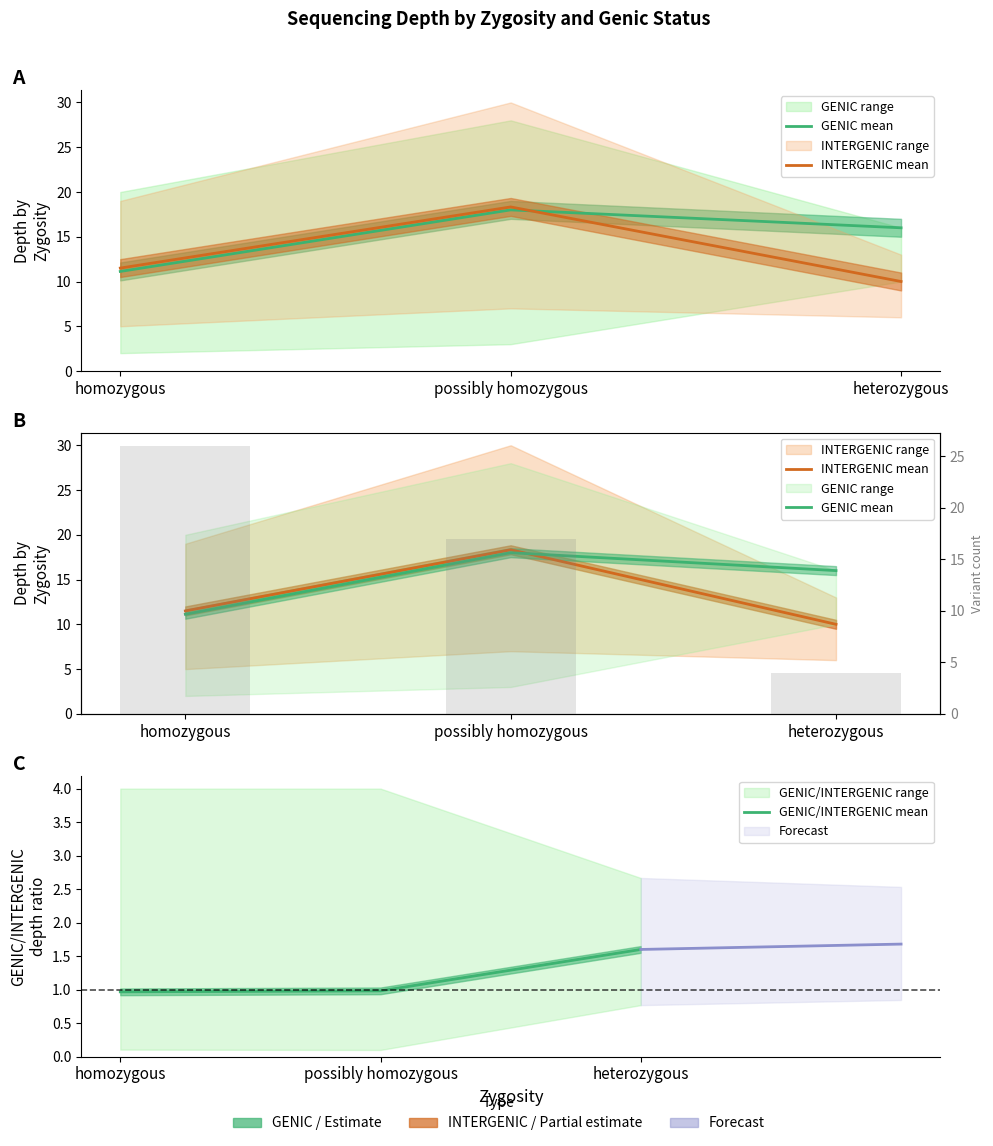

Reading left to right, what are all the values shown in this chart?

GENIC mean: homozygous=11.1	possibly homozygous=18.0	heterozygous=16.0
INTERGENIC mean: homozygous=11.5	possibly homozygous=18.3	heterozygous=10.0
GENIC/INTERGENIC mean: homozygous=1.0	possibly homozygous=1.0	heterozygous=1.6